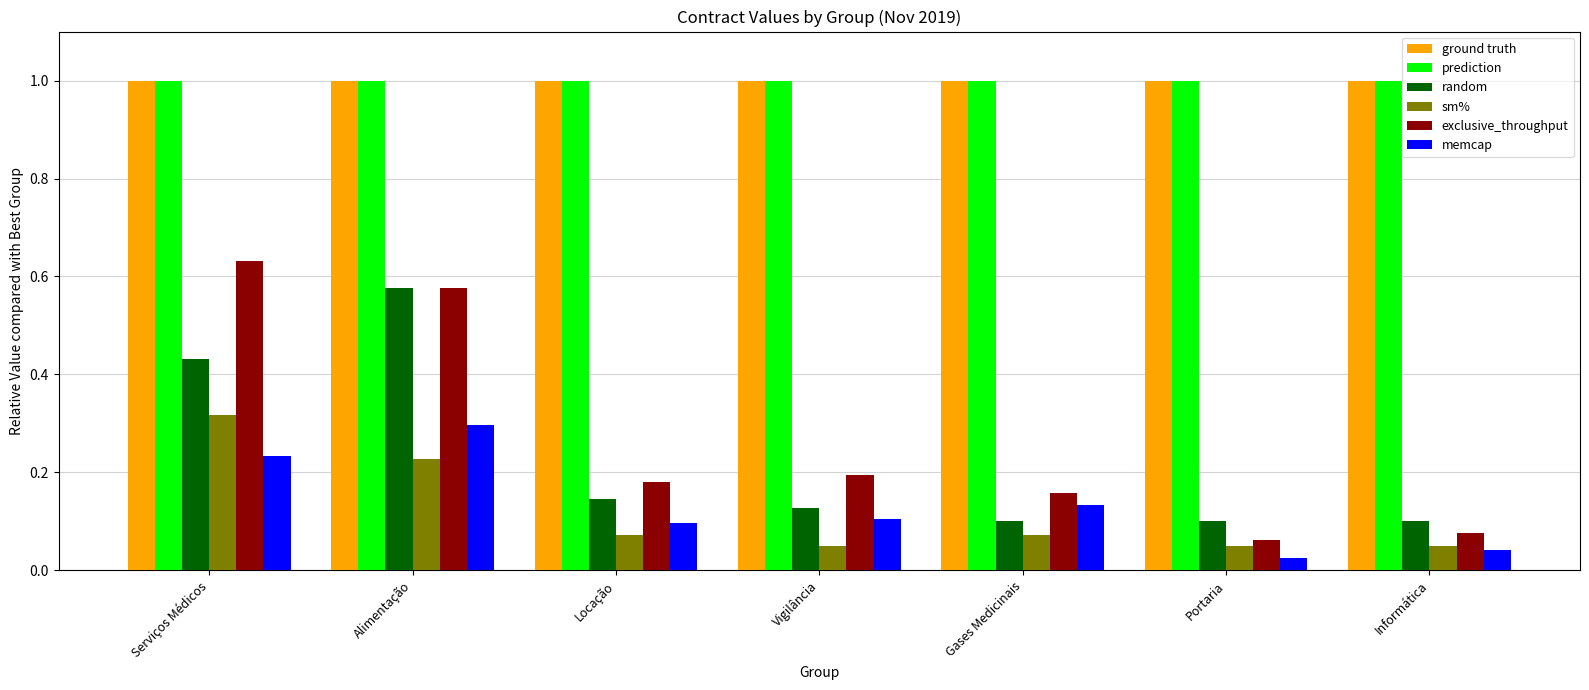

What is the difference between the highest and lowest values at Serviços Médicos?

0.8